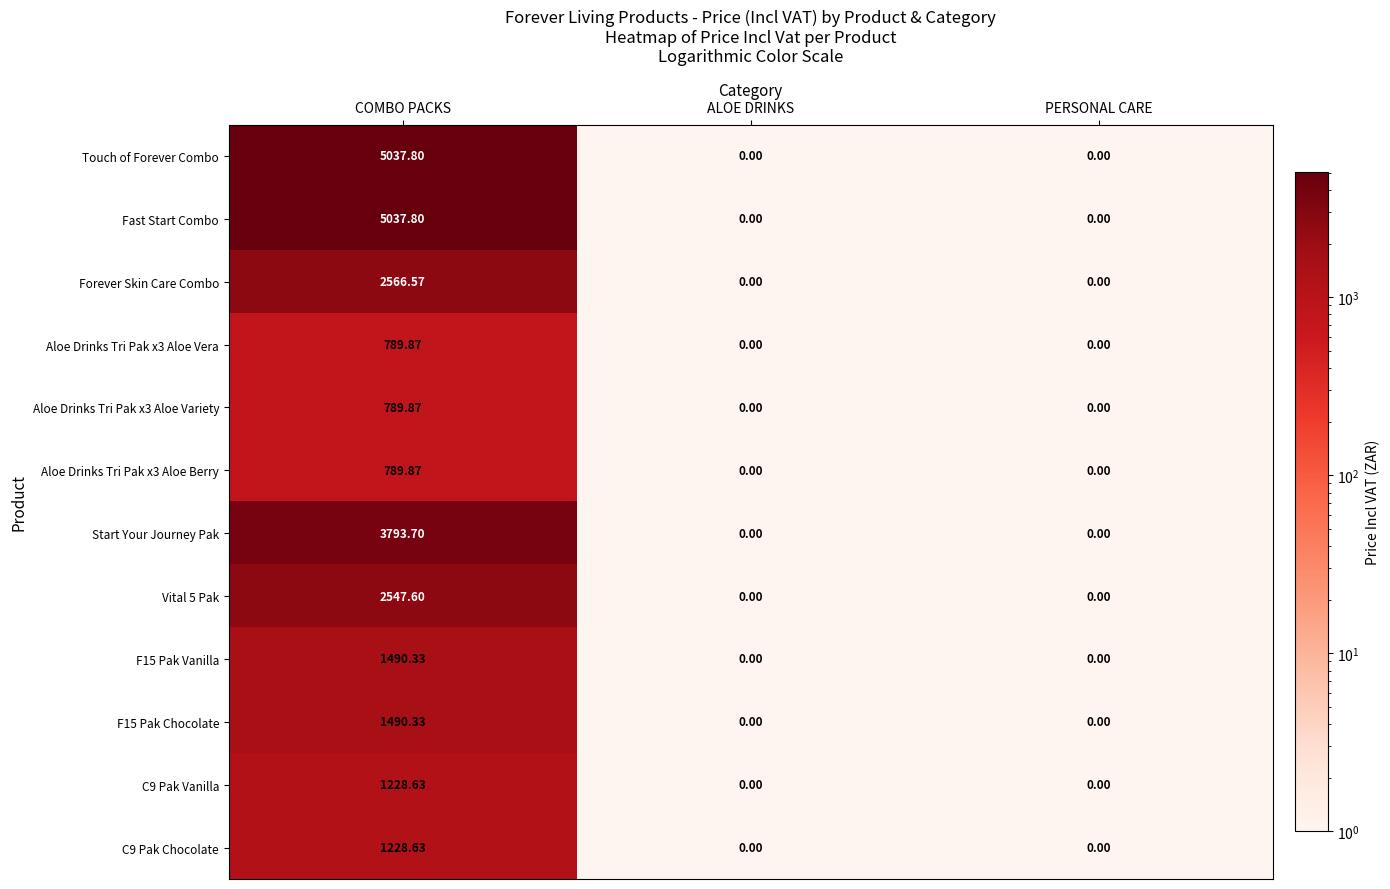

Is the value of Forever Skin Care Combo at COMBO PACKS greater than the value of Aloe Drinks Tri Pak x3 Aloe Berry at ALOE DRINKS?

Yes